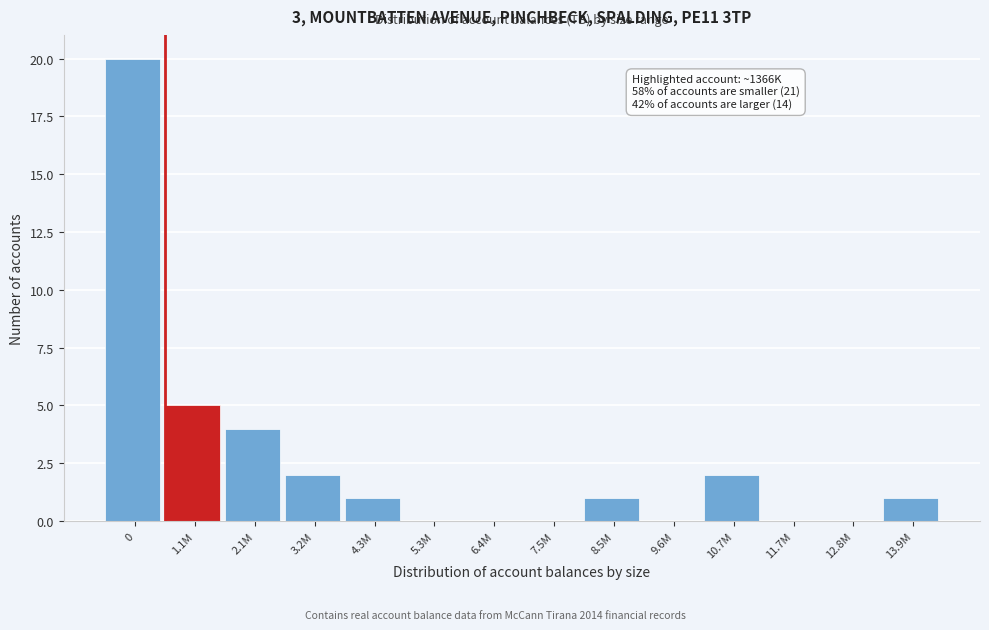

Reading left to right, list all the values displayed in this chart.

0=20	1.1M=5	2.1M=4	3.2M=2	4.3M=1	5.3M=0	6.4M=0	7.5M=0	8.5M=1	9.6M=0	10.7M=2	11.7M=0	12.8M=0	13.9M=1